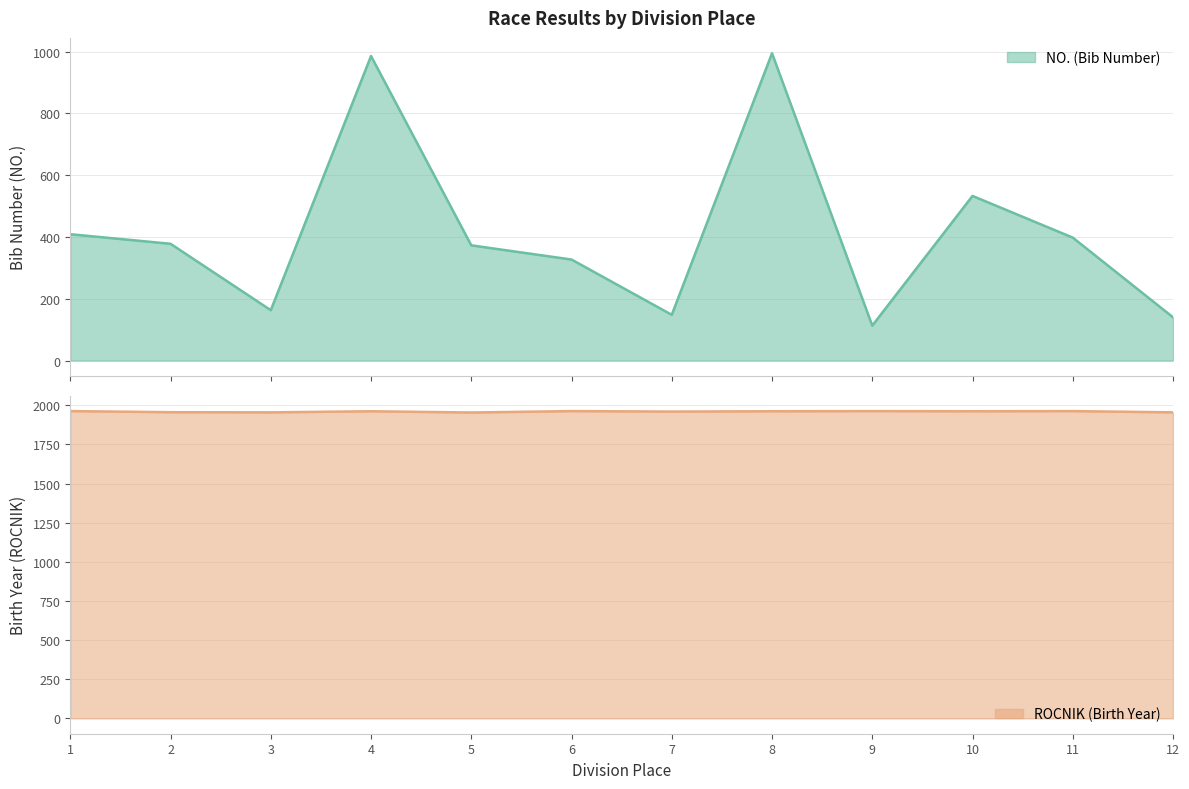

At which category does the chart reach its minimum across all series?

9